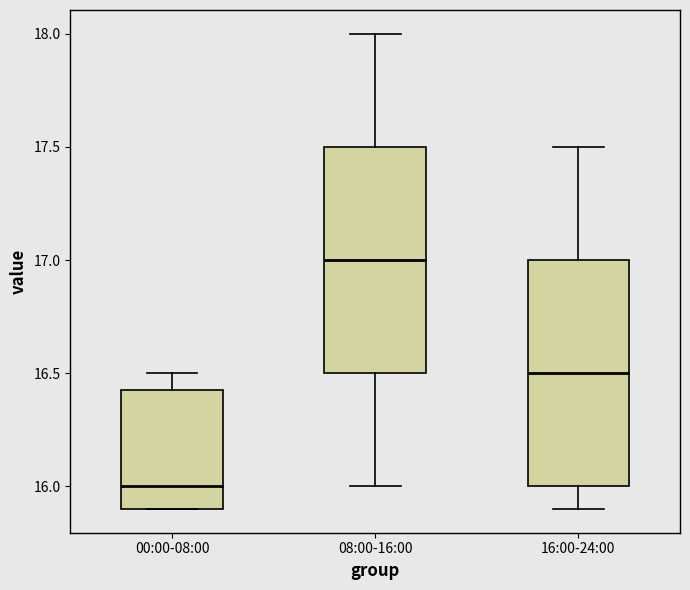

Where does the lower whisker of the box for 16:00-24:00 end on the y-axis? The values are not printed on the chart, so give them approximately, as read against the axis.

15.90